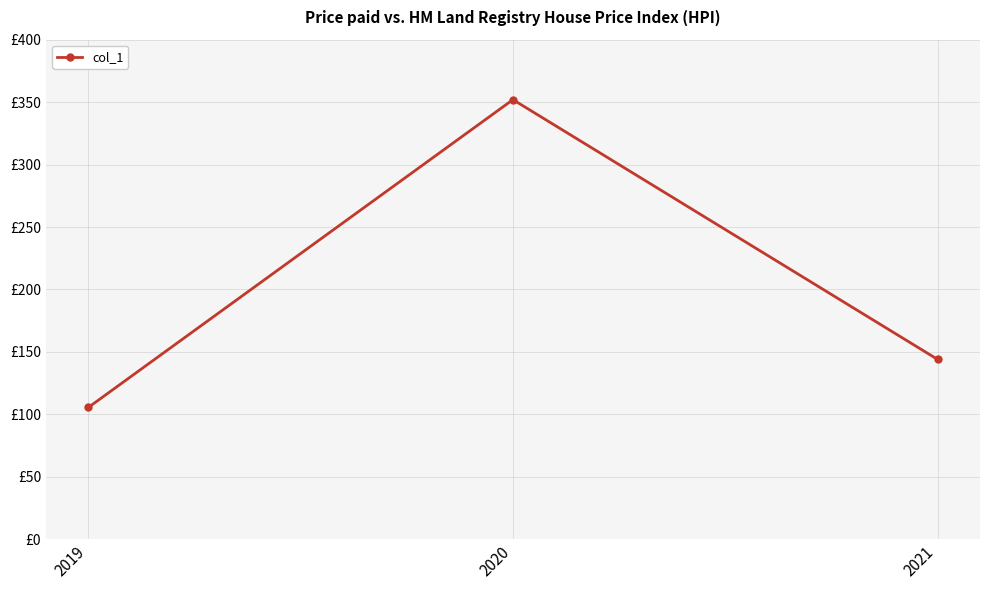

Where does the data first go above 144?

2020